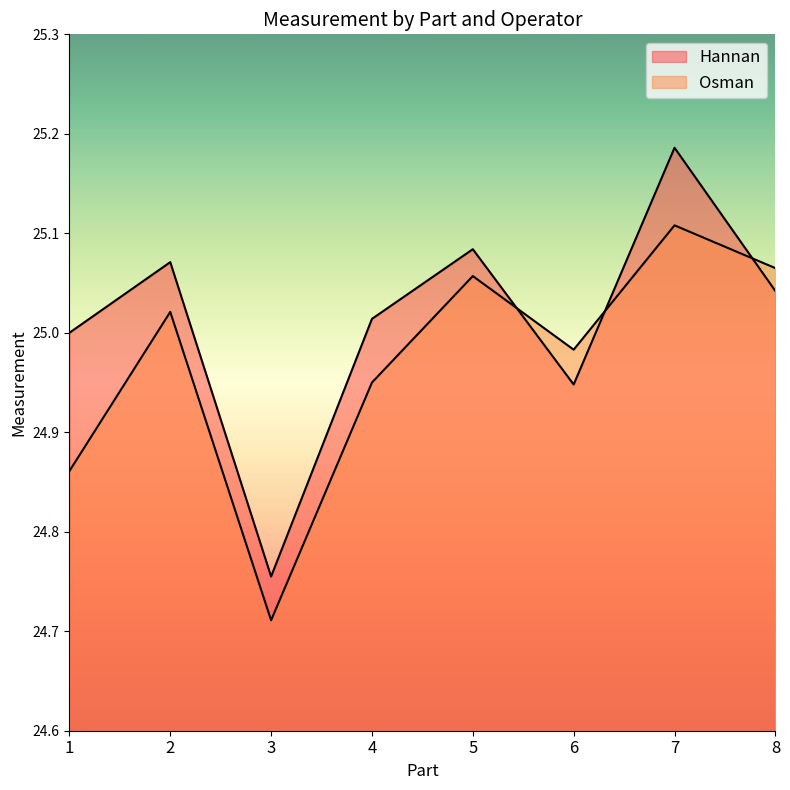

Where is Hannan nearest to the value 24?

3